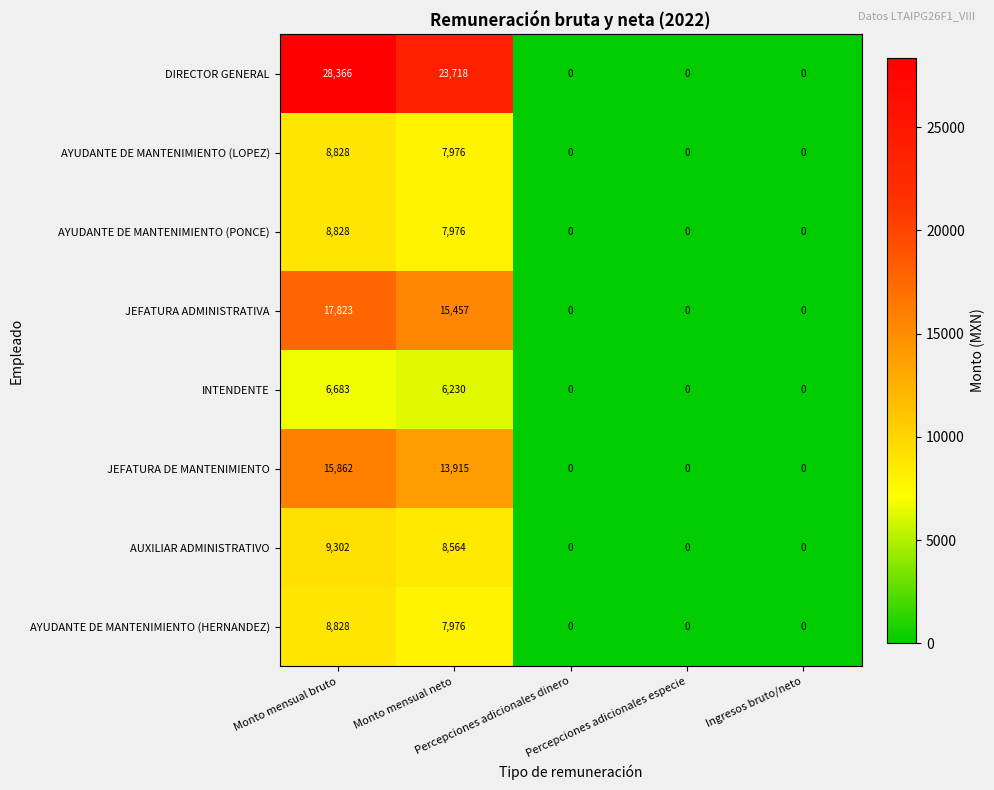

What is the sum of all AYUDANTE DE MANTENIMIENTO (LOPEZ) values?

16804